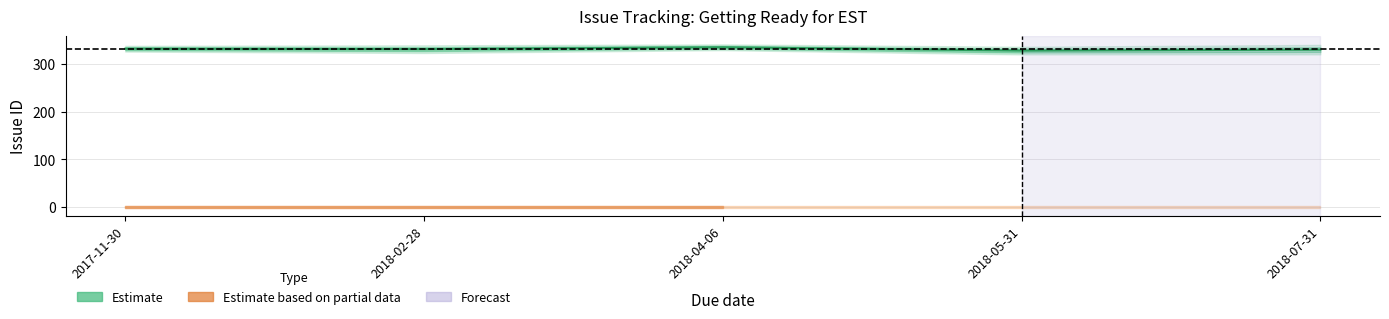

At which category is the sum across all series the highest?

2018-07-31